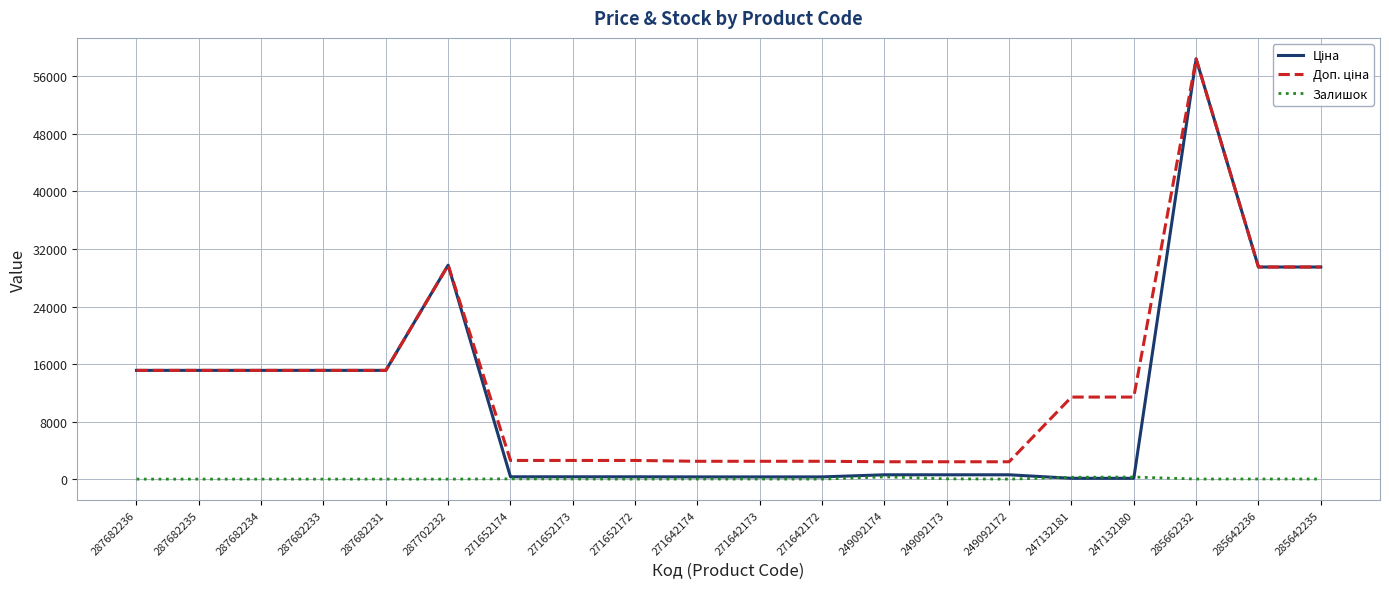

What is the greatest value displayed?

58426.5